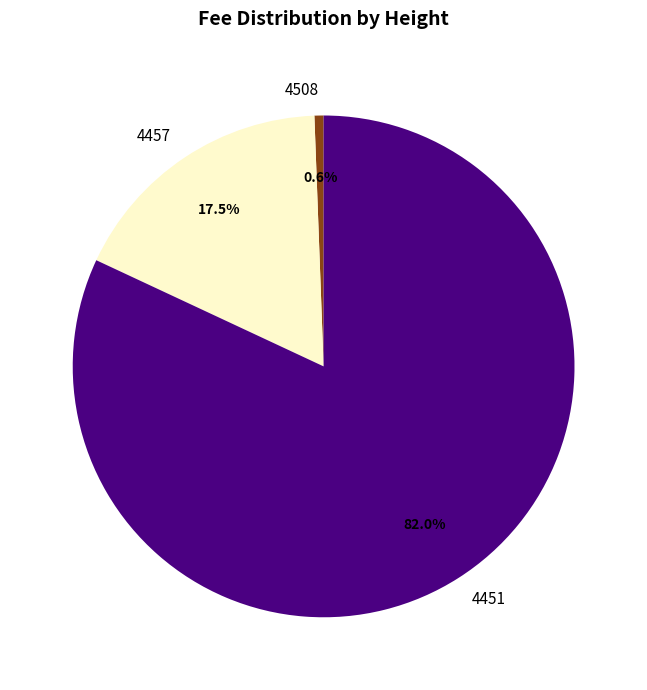

What percentage is the 4451 slice, to the nearest percent?

82%